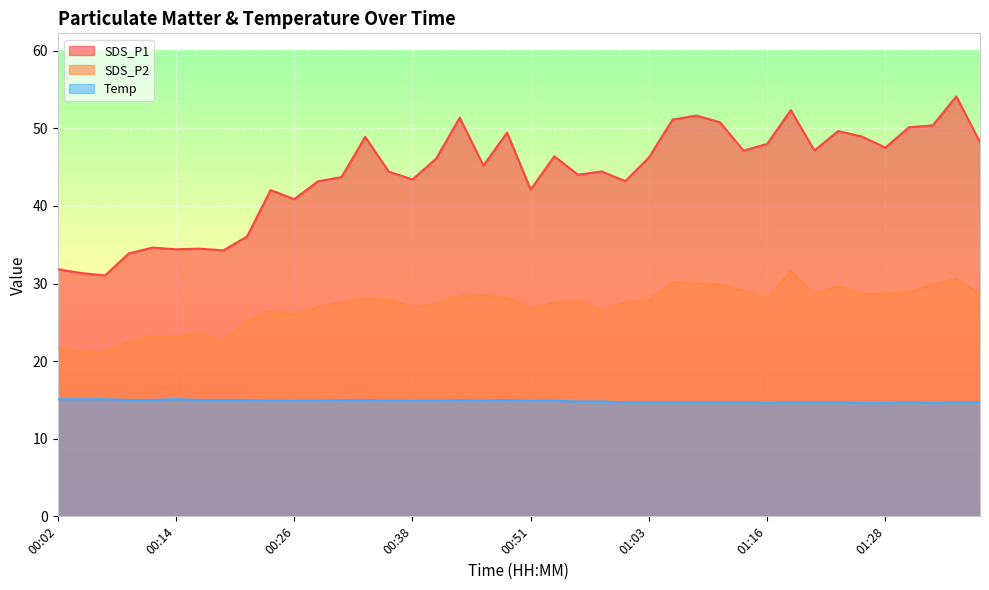

What is the value of the Temp point at the 21st from the left?

14.9